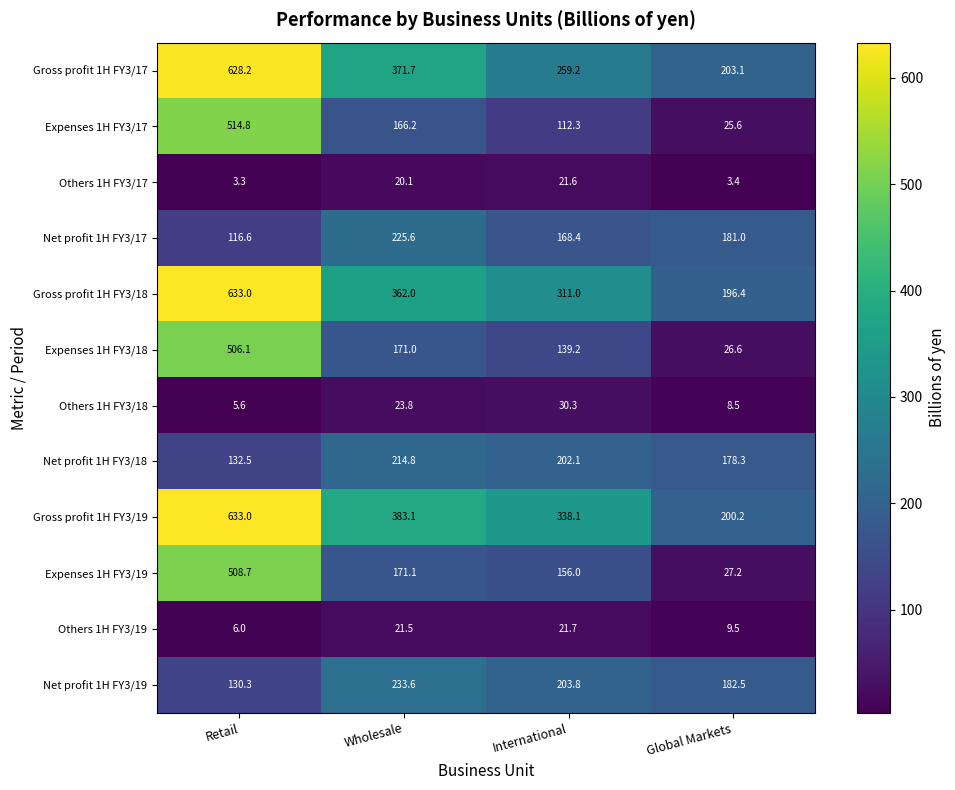

At which label is Gross profit 1H FY3/19 closest to 416?

Wholesale